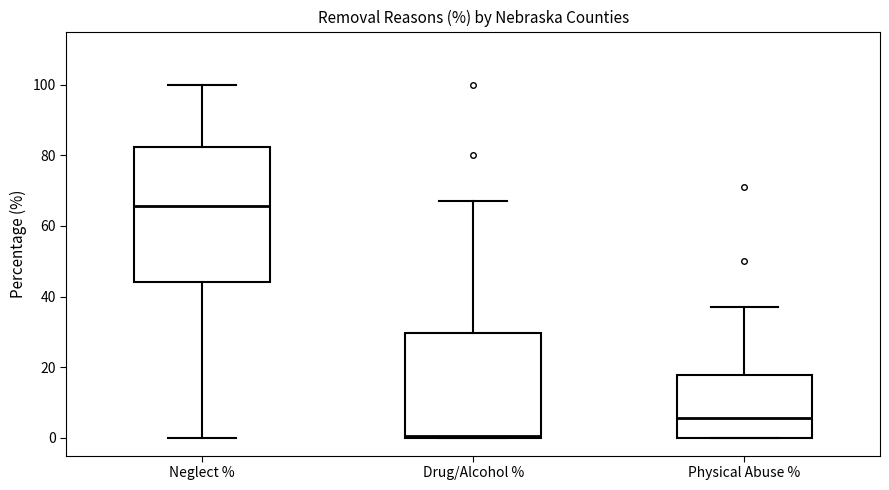

Where does the upper whisker of the box for Drug/Alcohol % end on the y-axis? The values are not printed on the chart, so give them approximately, as read against the axis.

68